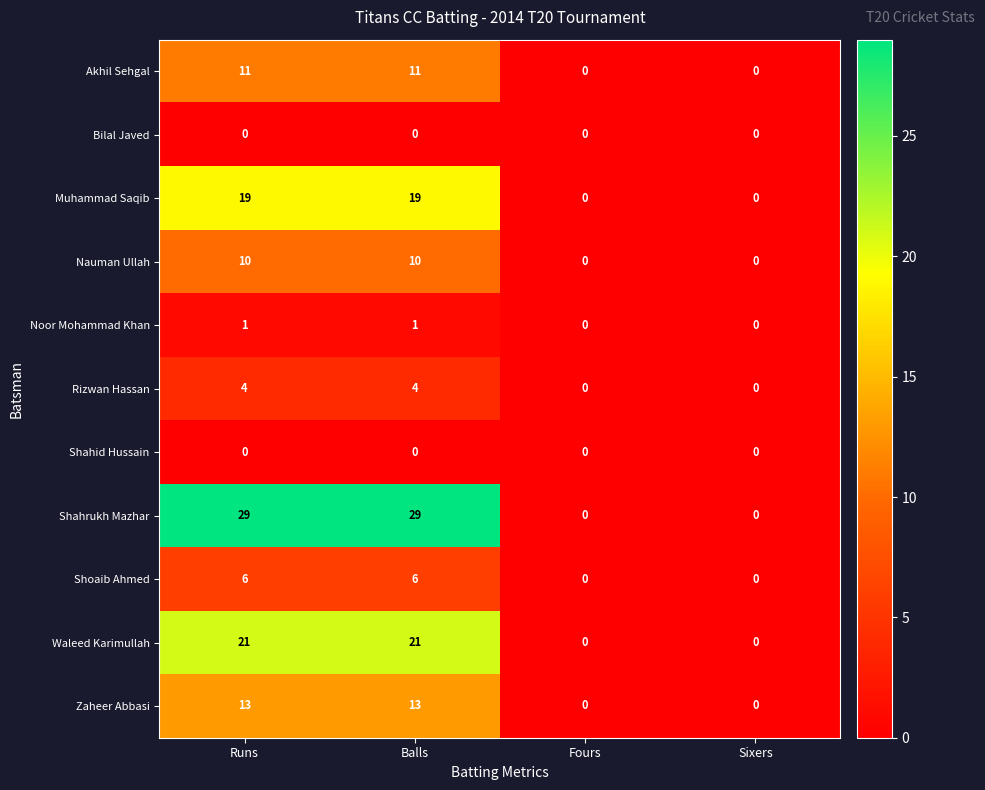

What is the maximum value shown in the chart?

29